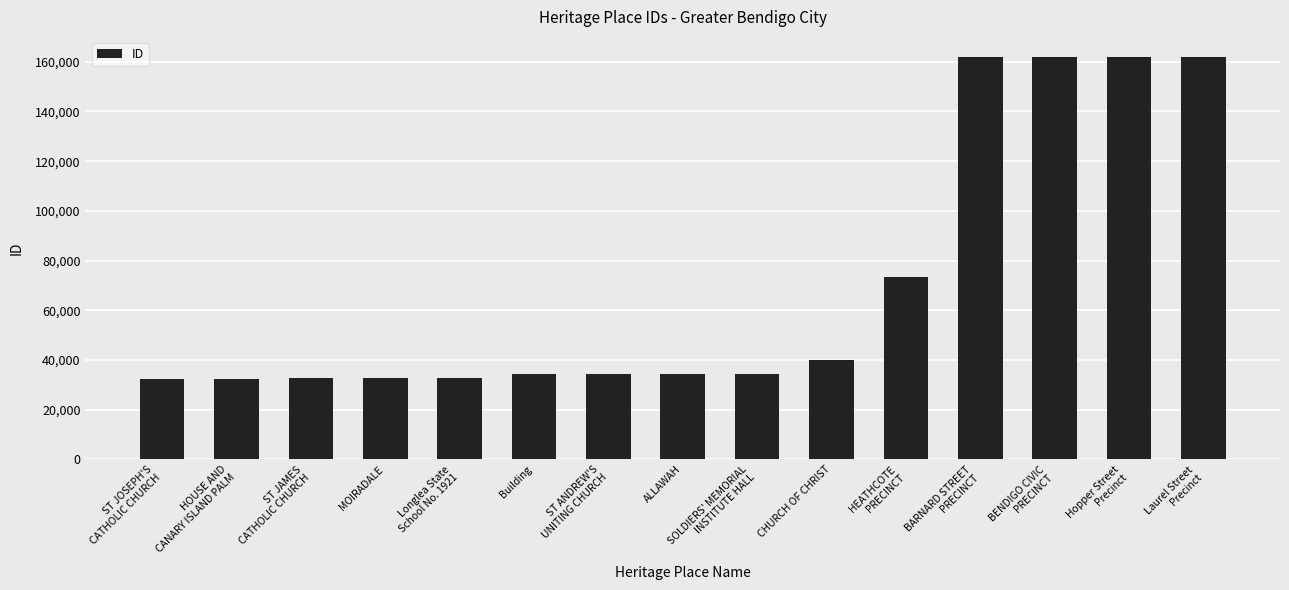

Where is the data nearest to the value 97235?

HEATHCOTE
PRECINCT